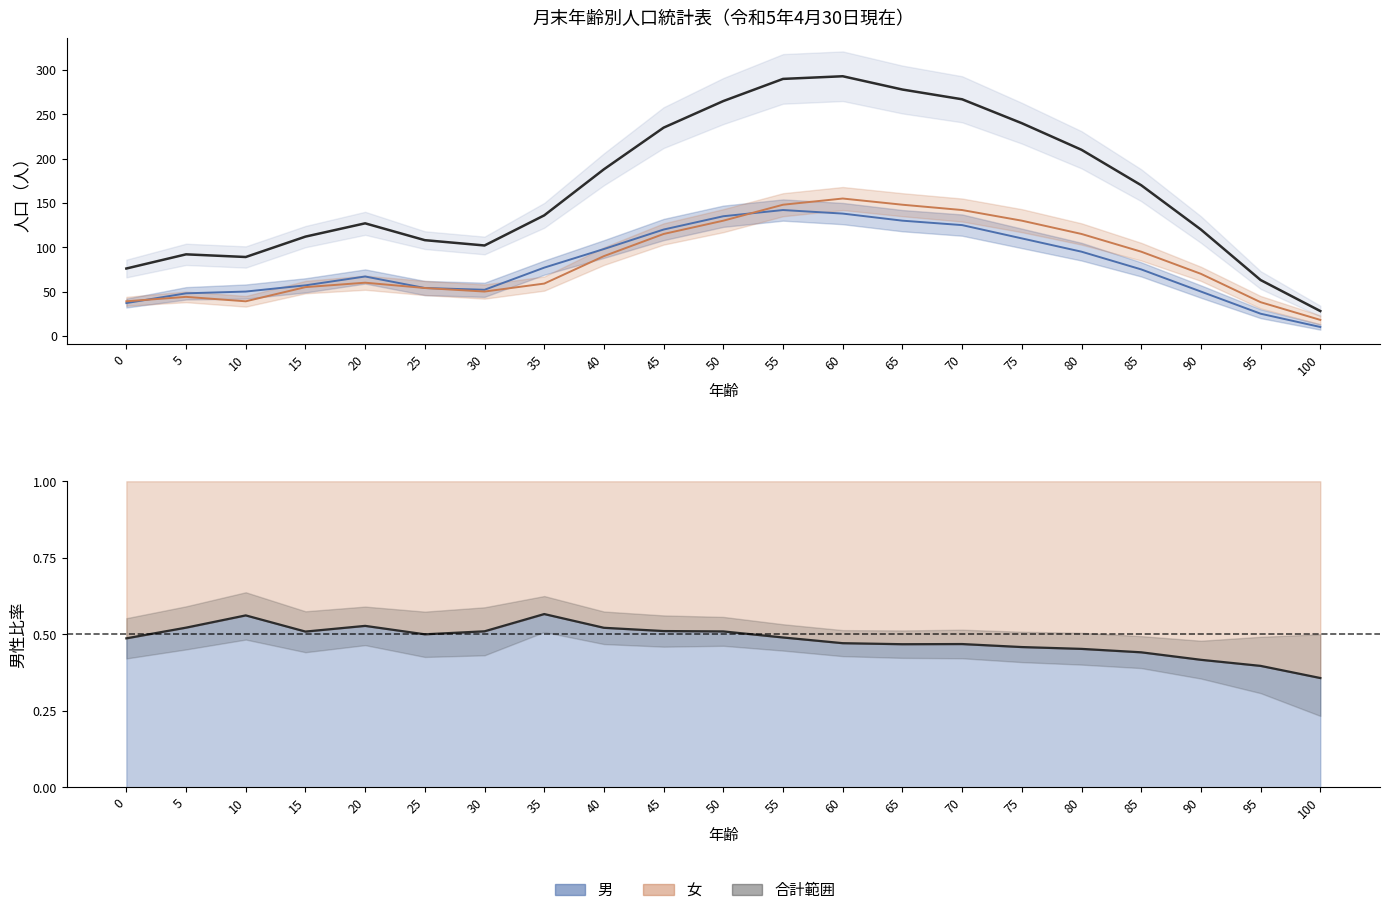

Is it true that 男 equals 110.0 at 75?

True